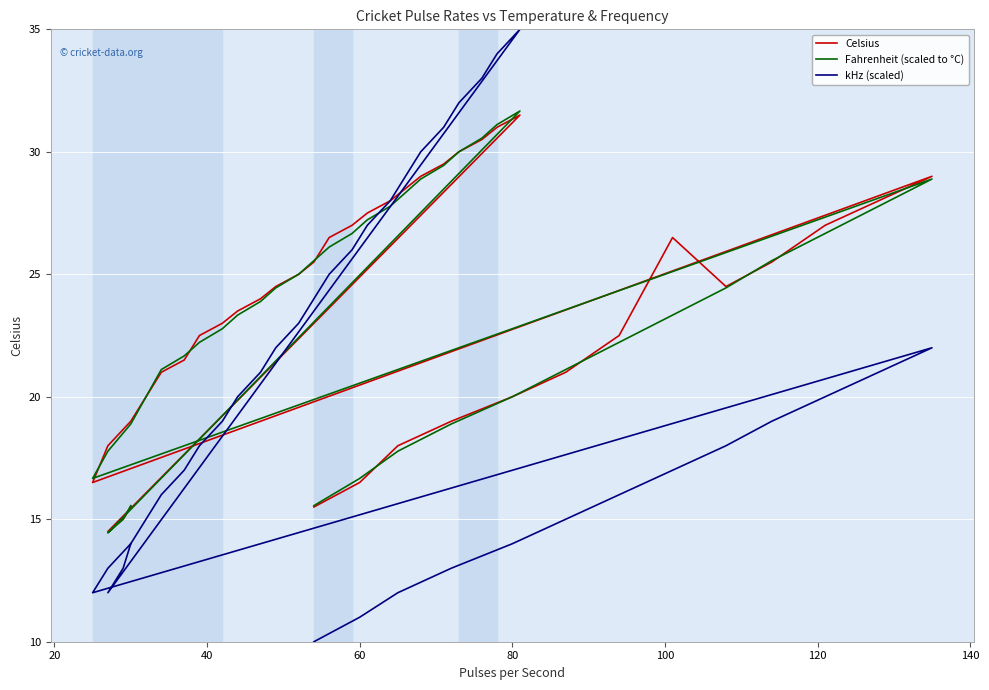

How many lines are shown in the chart?

3